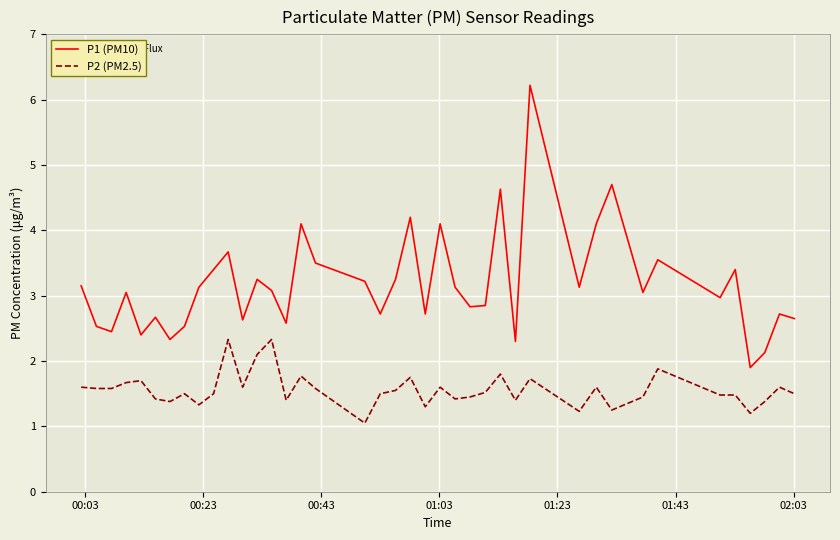

List the series in order of their peak value, lowest first.

P2 (PM2.5), P1 (PM10)